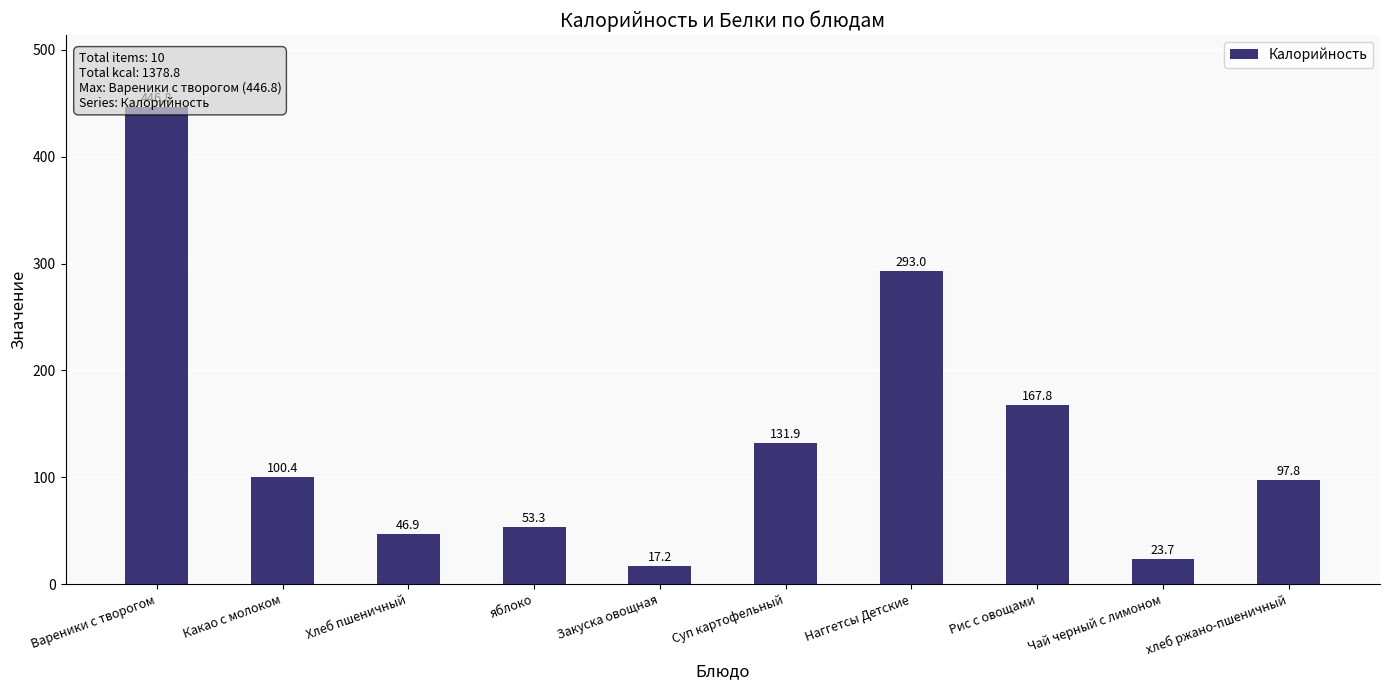

The value at Хлеб пшеничный is 46.9. True or false?

True